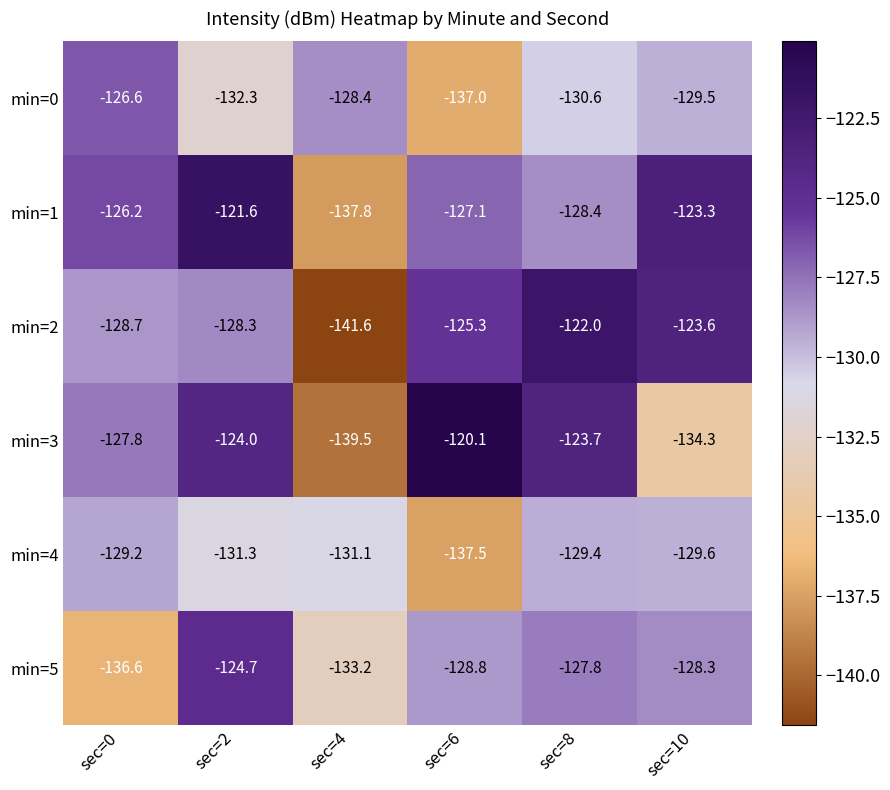

Rank the series by their maximum value, from highest to lowest.

min=3, min=1, min=2, min=5, min=0, min=4